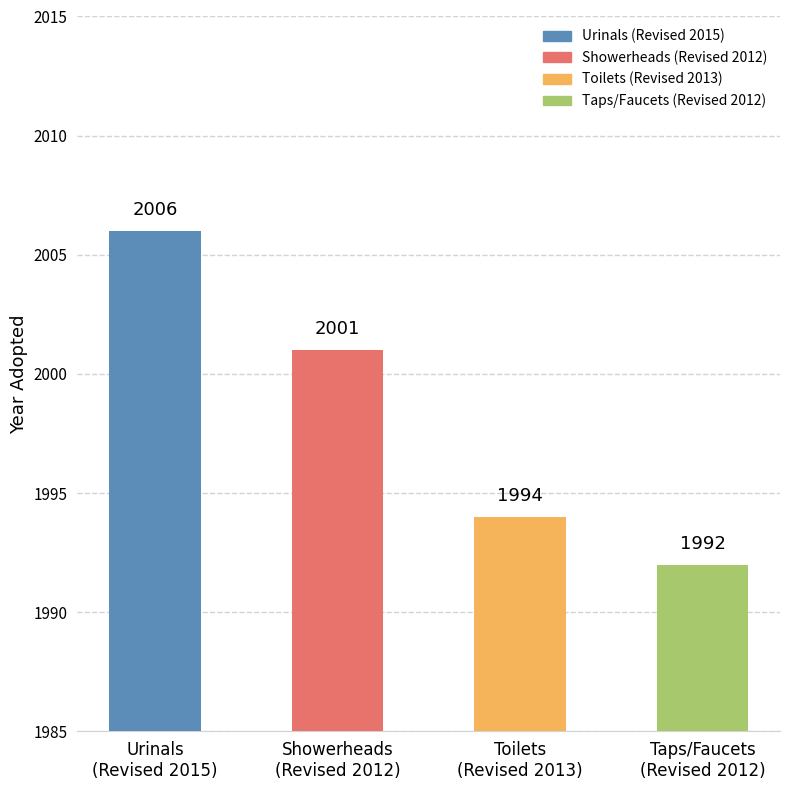

Which has a higher value, Urinals
(Revised 2015) or Showerheads
(Revised 2012)?

Urinals
(Revised 2015)